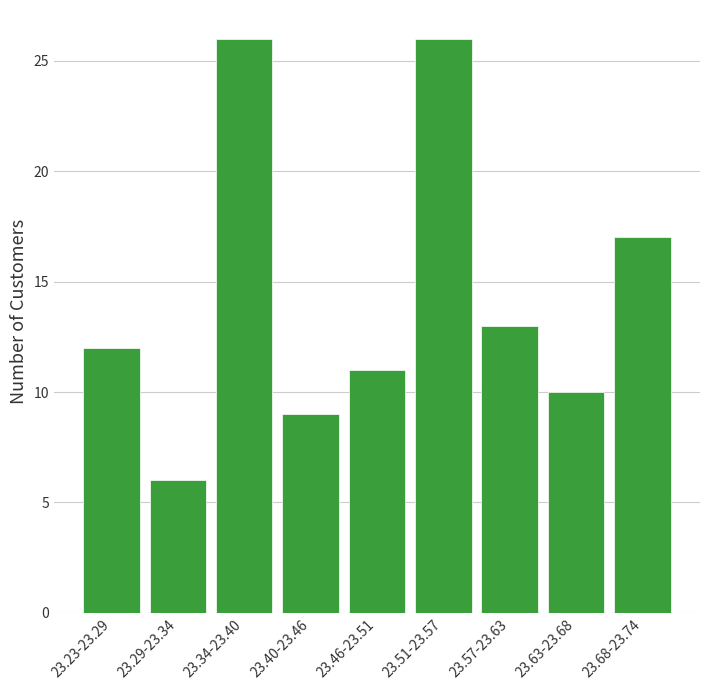

Reading right to left, transcribe all the data shown in this chart.

17	10	13	26	11	9	26	6	12